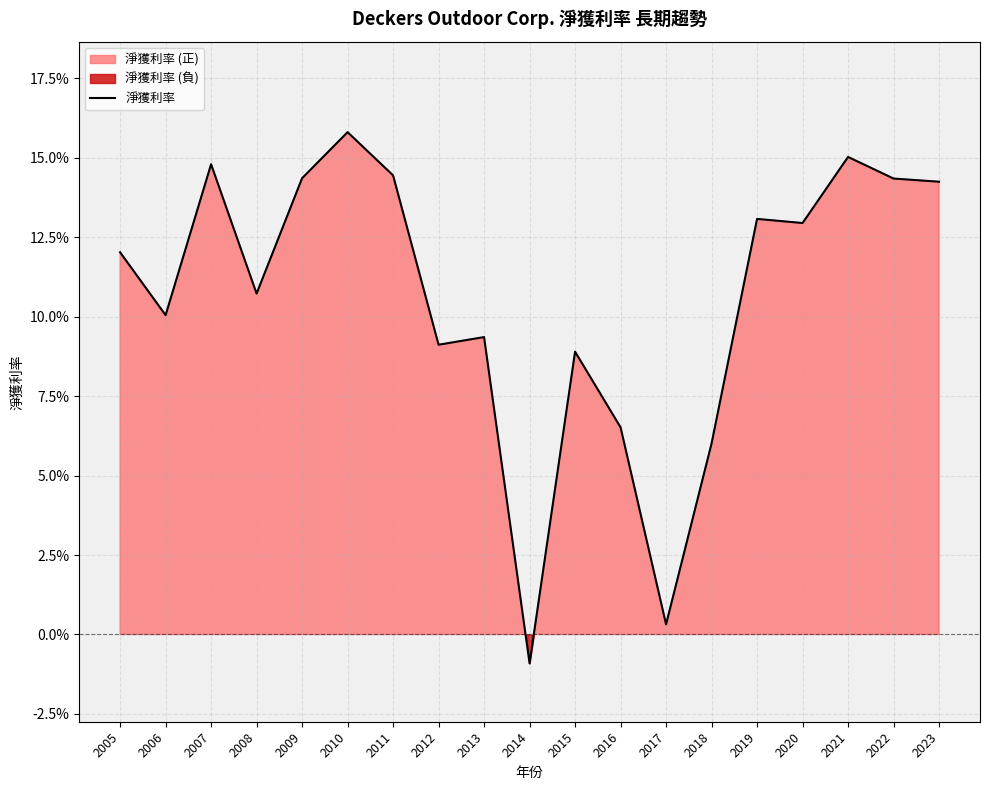

The value at 2010 is 0.2. True or false?

True